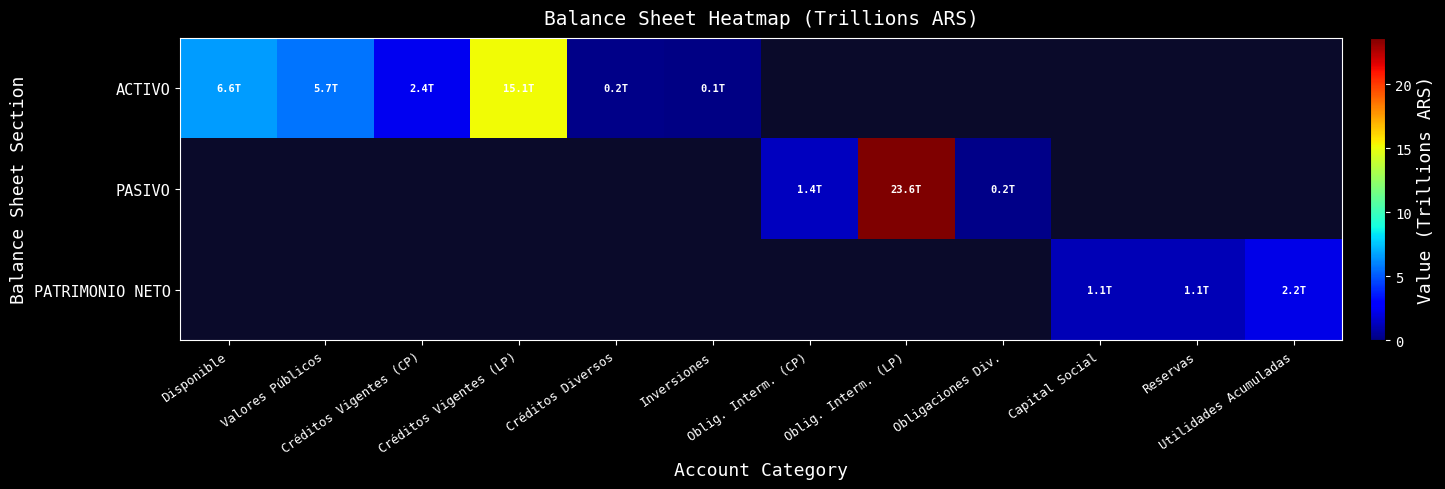

At which category is the sum across all series the highest?

Oblig. Interm. (LP)